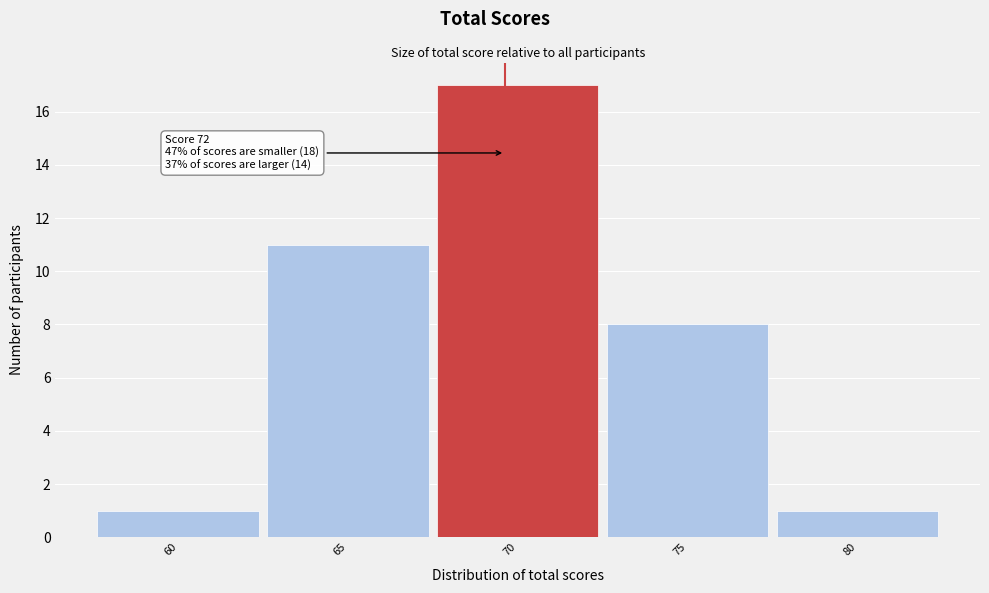

Reading right to left, what are all the values shown in this chart?

1	8	17	11	1